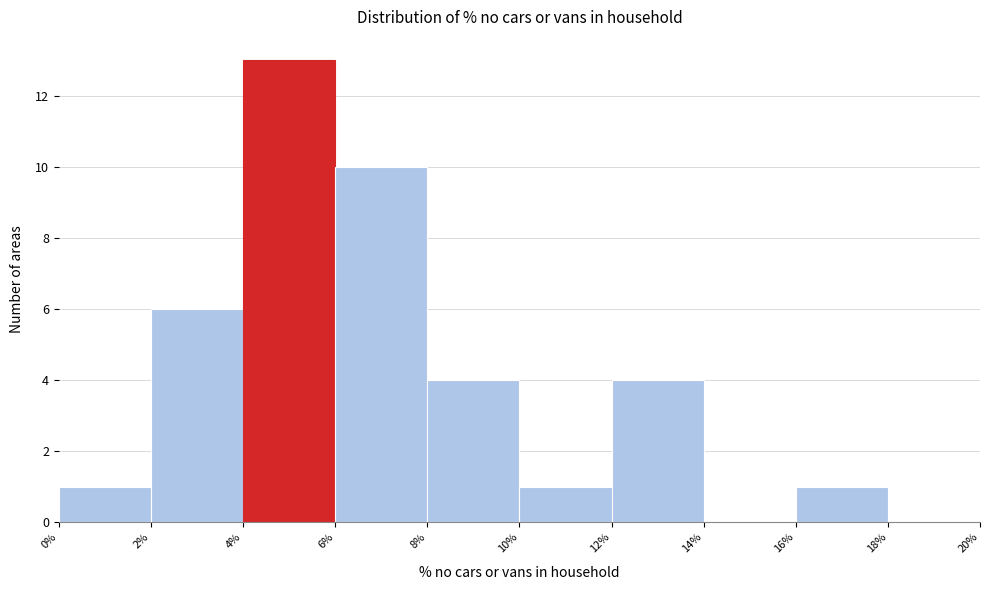

Reading left to right, list every bar in this chart as the range it spans on the x-axis followed by its height. The values are not printed on the chart, so give them approximately, as read against the axis.

0% to 2%: 1
2% to 4%: 6
4% to 6%: 13
6% to 8%: 10
8% to 10%: 4
10% to 12%: 1
12% to 14%: 4
14% to 16%: 0
16% to 18%: 1
18% to 20%: 0